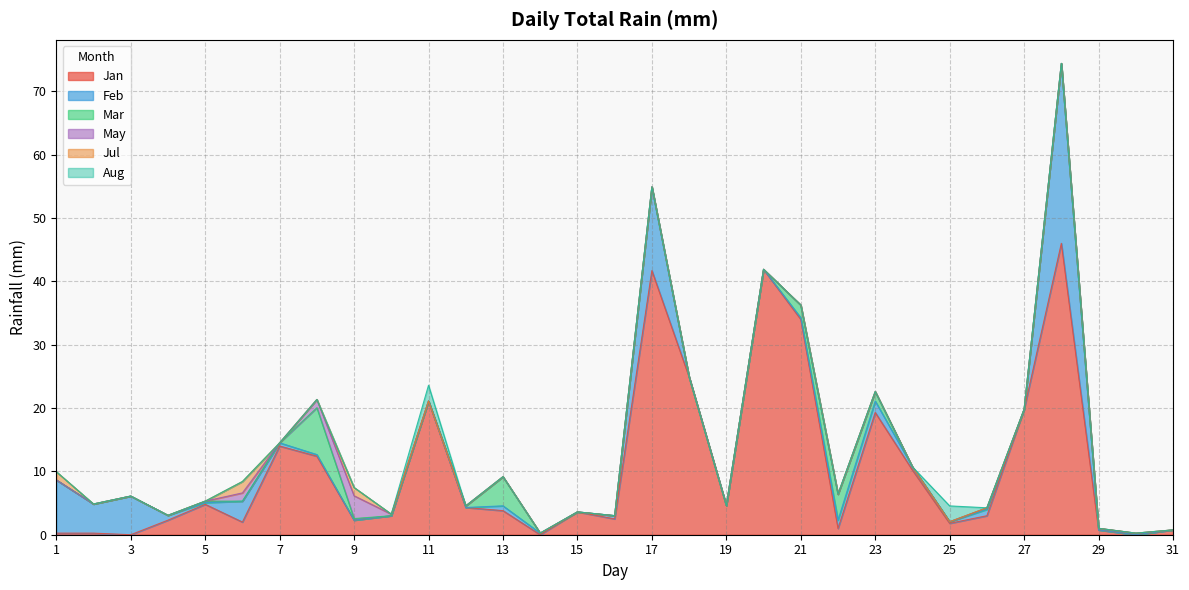

The May series shows -2.0 at 28. True or false?

False